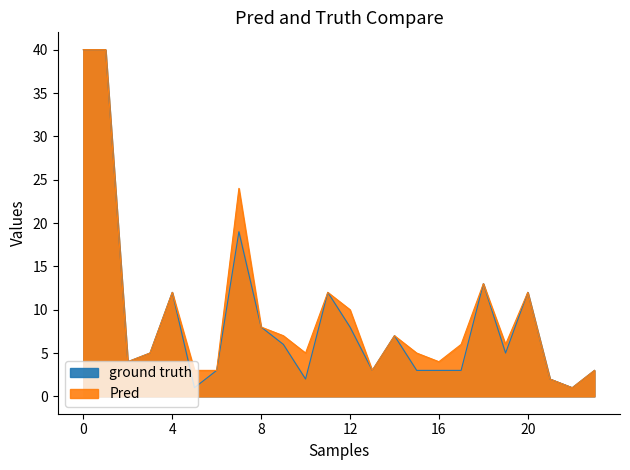

True or false: Pred and ground truth cross at least once.

False